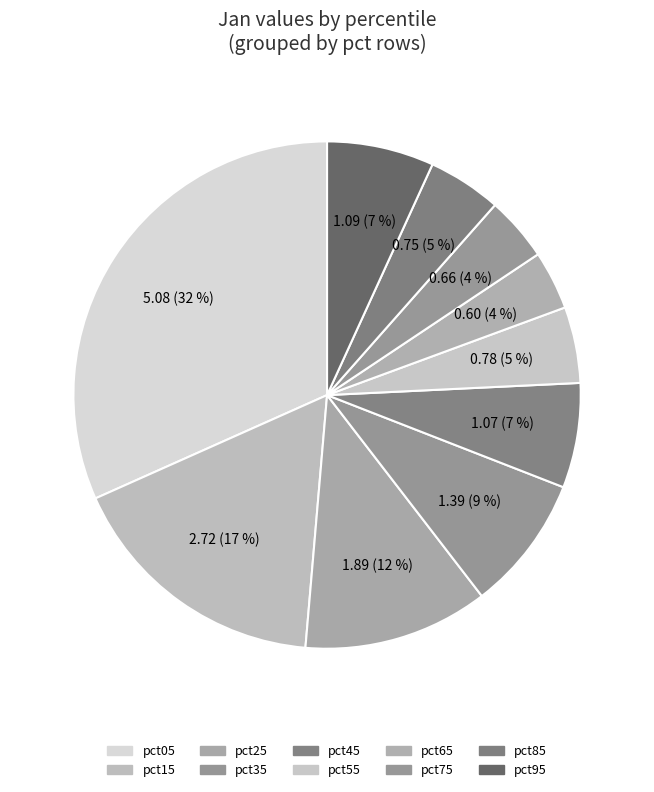

How many slices are in this pie chart?

10